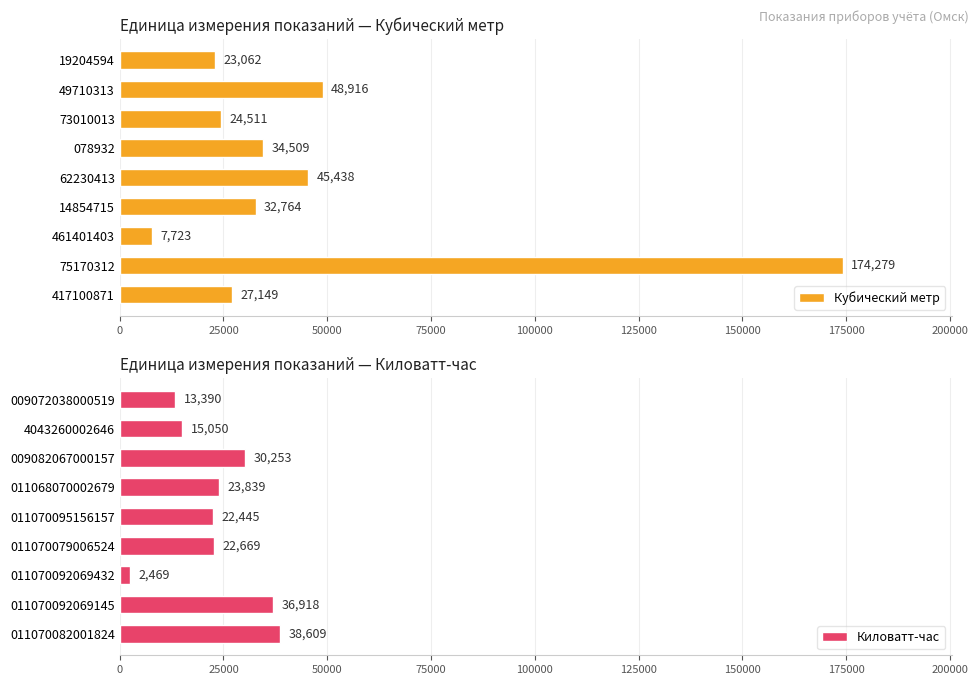

What is the sum of the Кубический метр values at 49710313 and 461401403?

56639